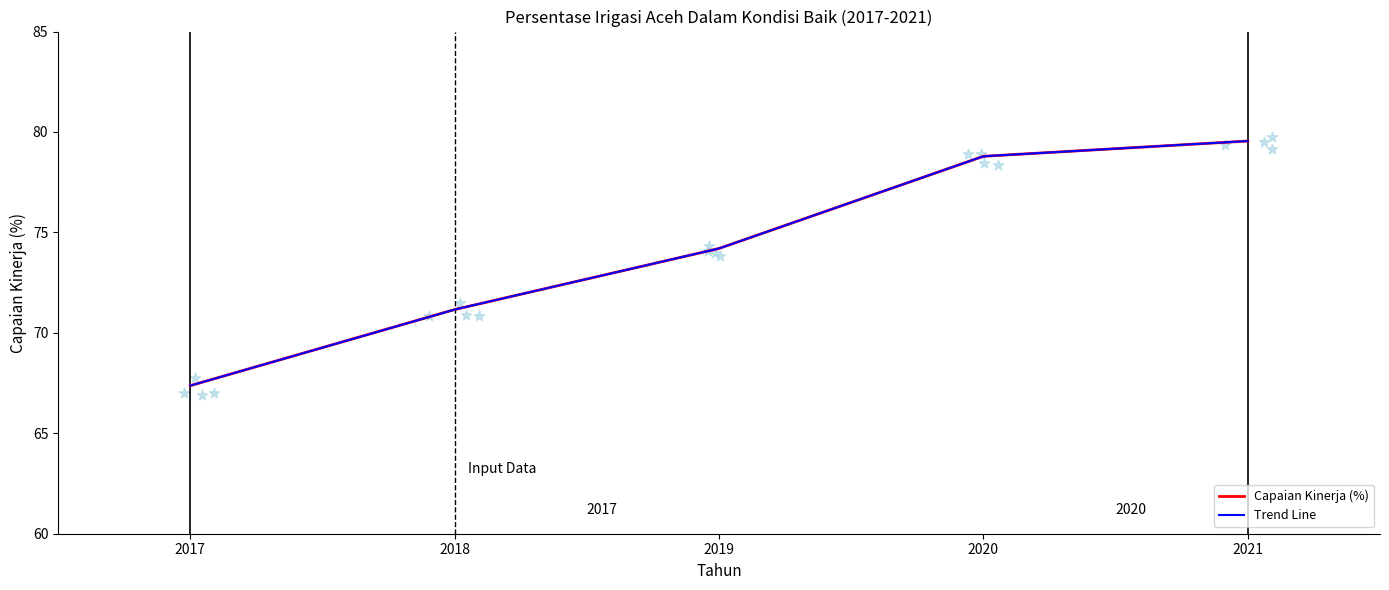

Approximately how many times larger is the value at 2021 compared to 2018?

1.1